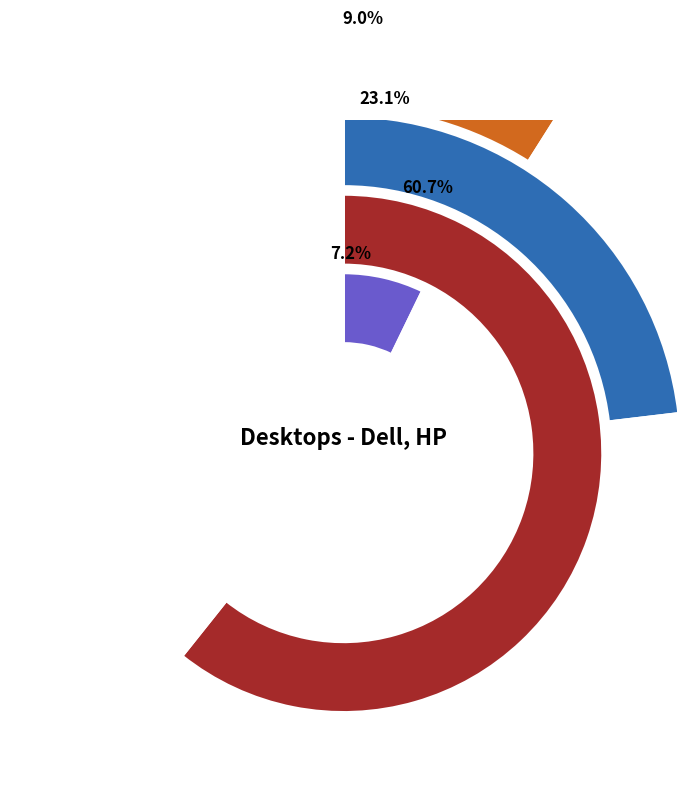

Combined, what portion of the pie is HP Pavilion Desktop i5 12GB 1TB and HP Pavilion All In One Desktop?

16.2%